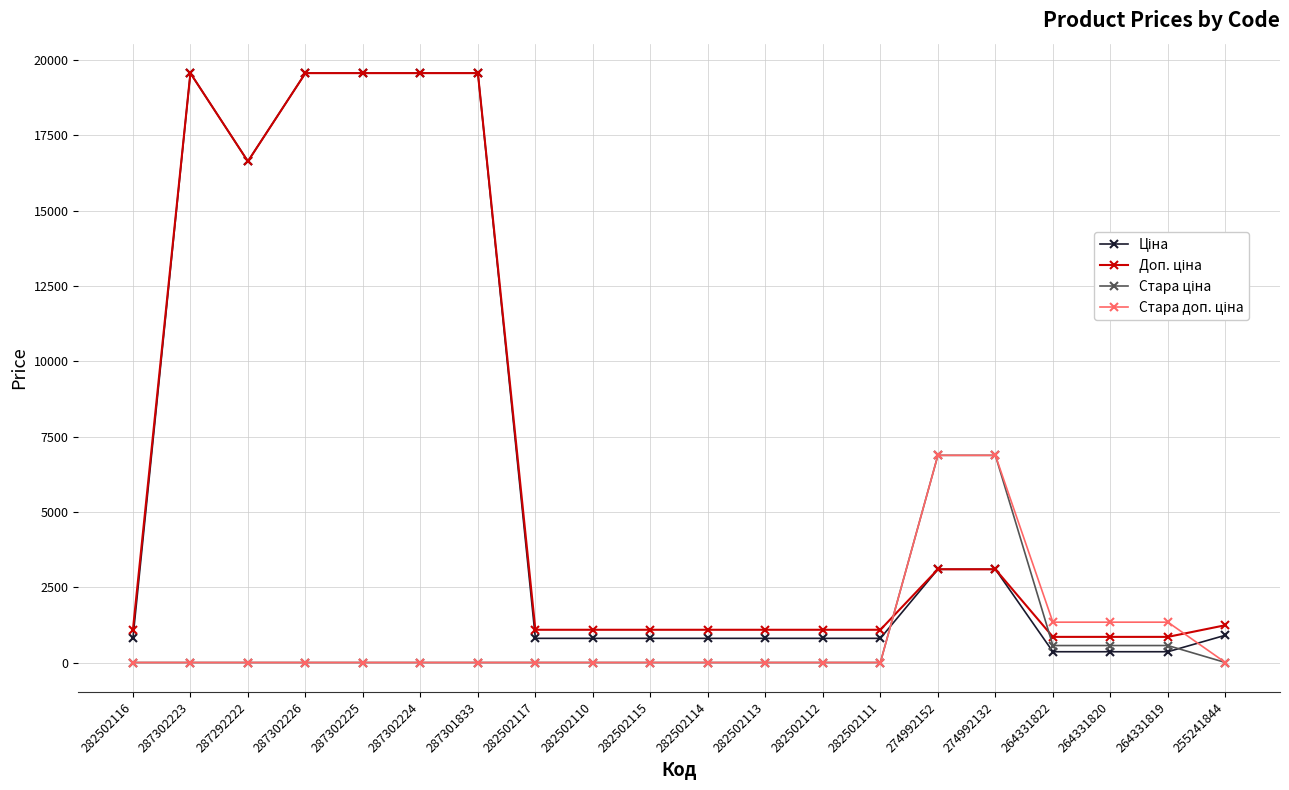

What is the greatest value displayed?

19564.9